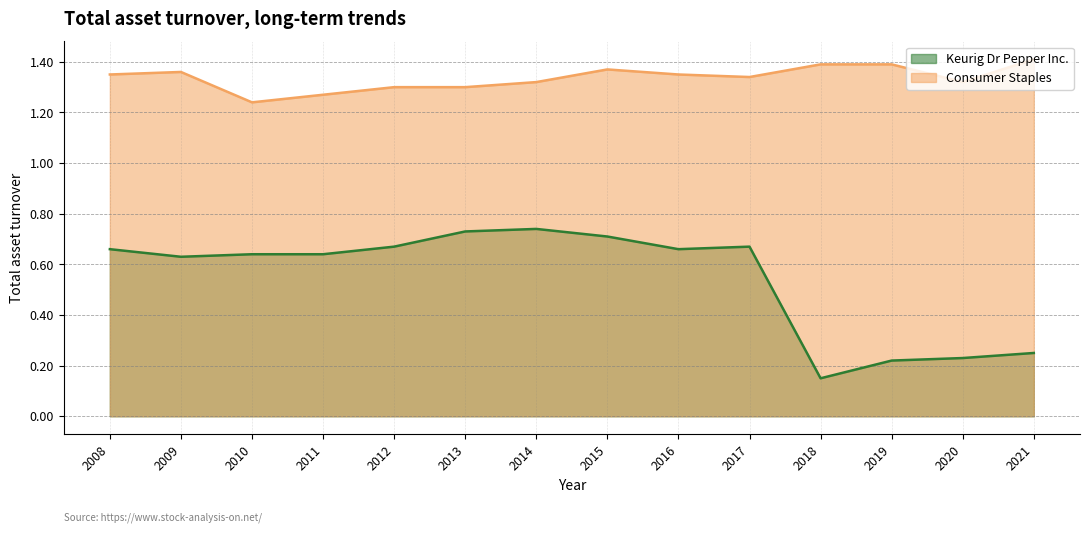

Is it true that Consumer Staples equals 1.7 at 2017?

False